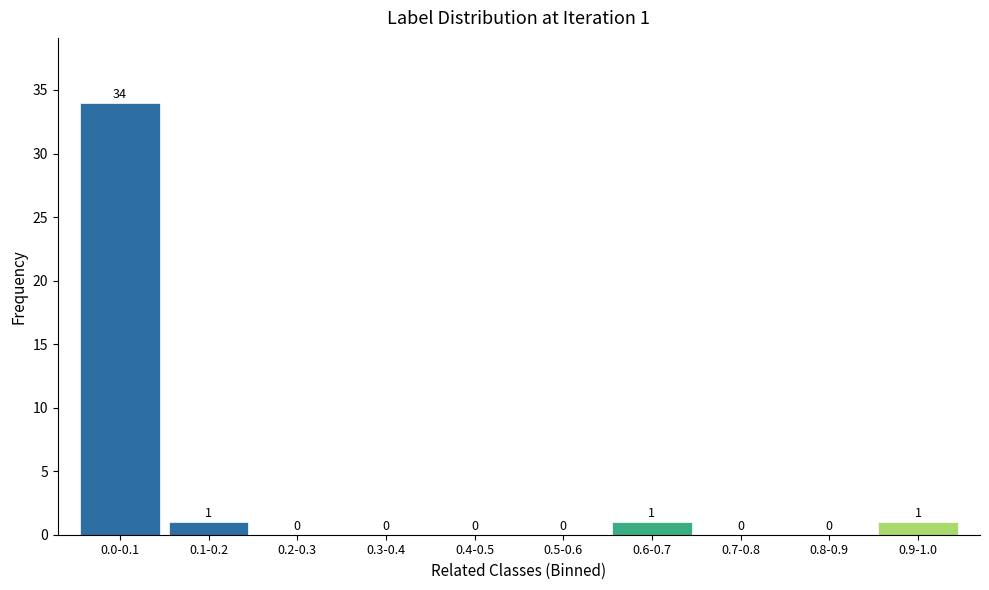

Reading left to right, transcribe all the data shown in this chart.

0.0-0.1=34	0.1-0.2=1	0.2-0.3=0	0.3-0.4=0	0.4-0.5=0	0.5-0.6=0	0.6-0.7=1	0.7-0.8=0	0.8-0.9=0	0.9-1.0=1